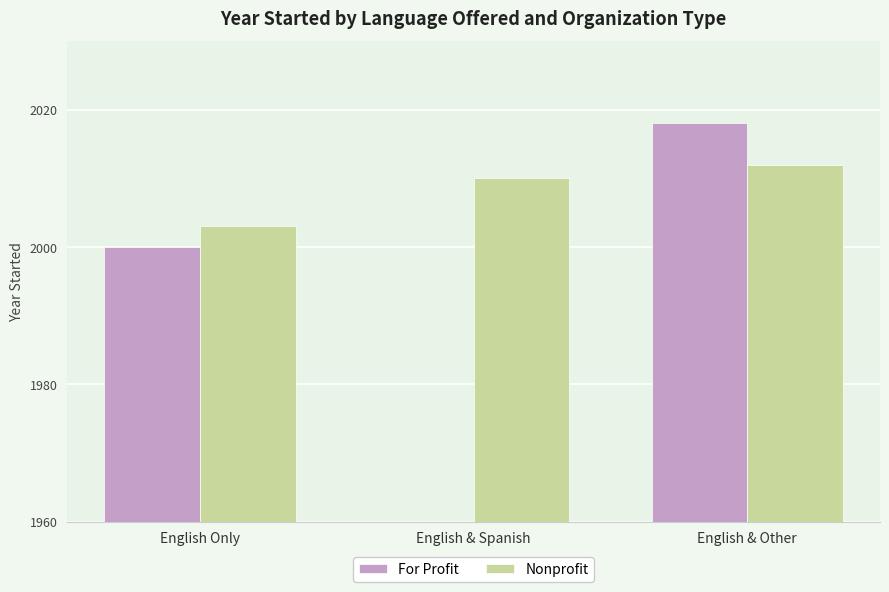

What is the difference between the highest and lowest values at English Only?

3